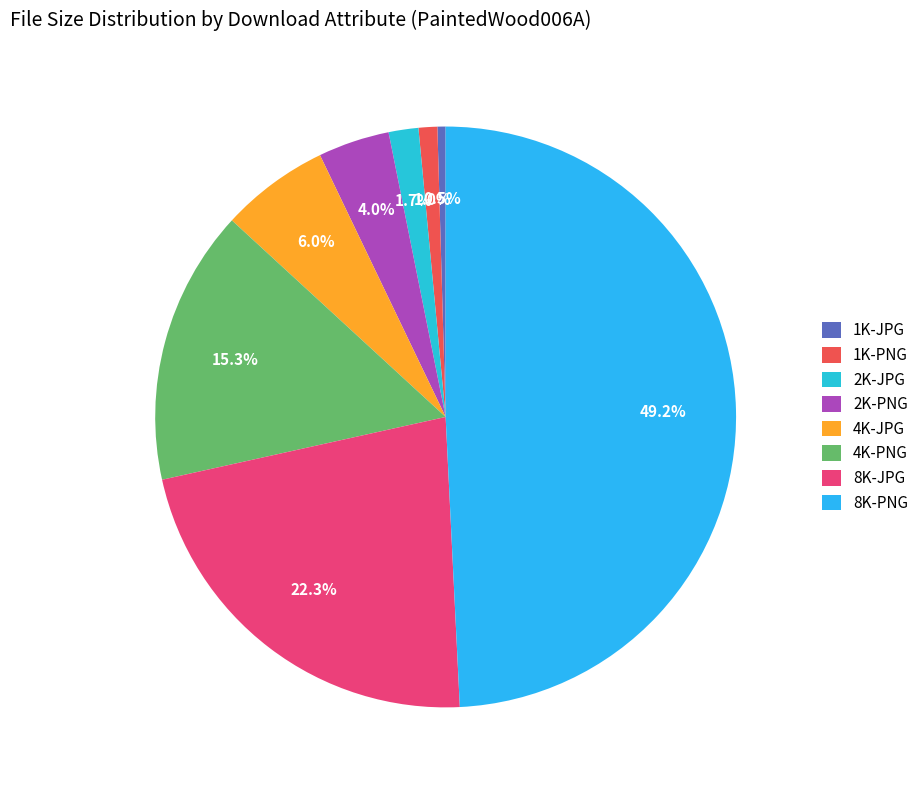

What is the ratio of the value at 2K-PNG to the value at 4K-JPG?

0.7